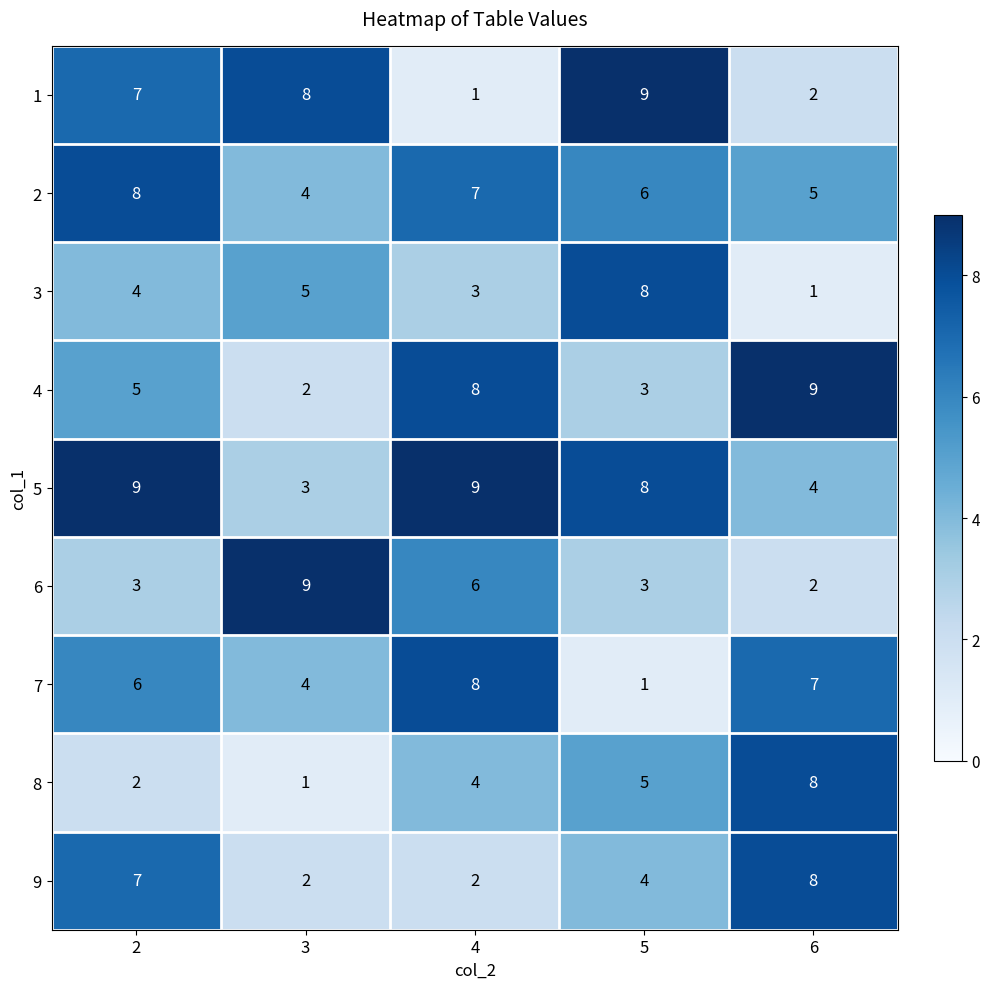

How many 6 values are between 3 and 6?

3